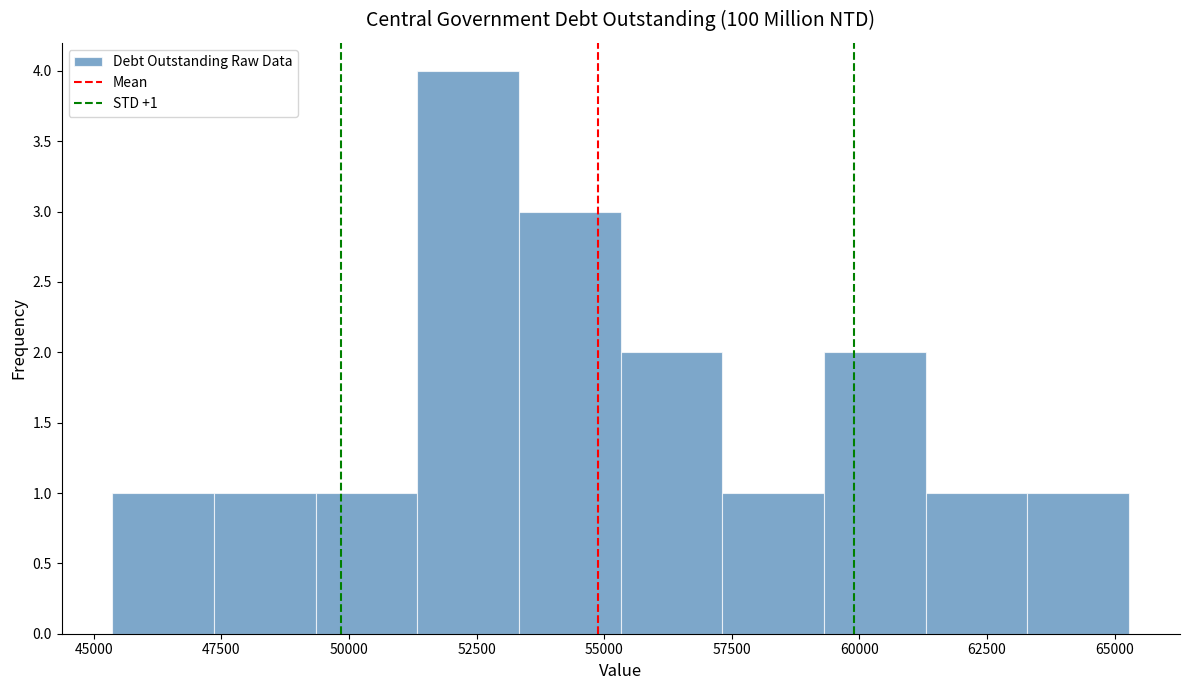

Read against the x-axis, roughly where is the centre of the tallest bar?

52500